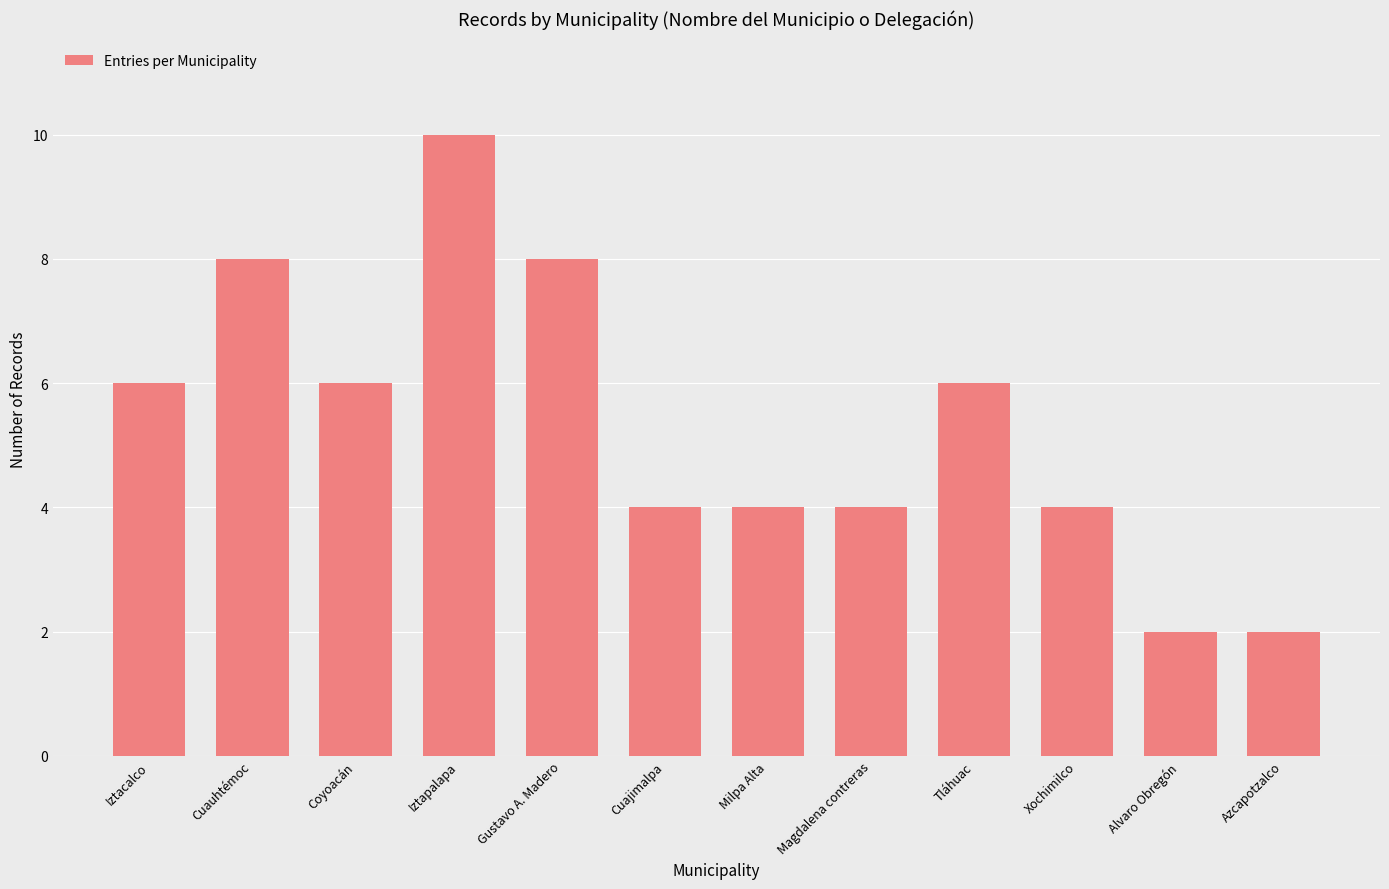

What is the greatest value displayed?

10